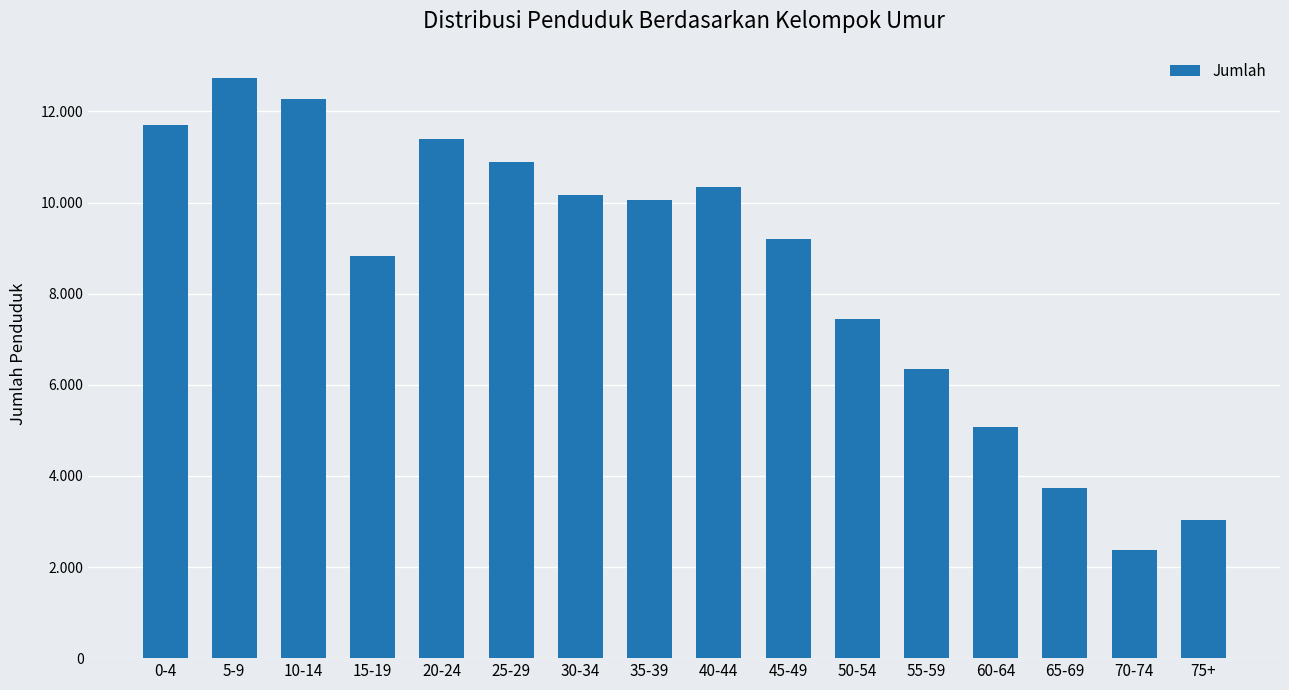

Which category has the lowest value across all series?

70-74